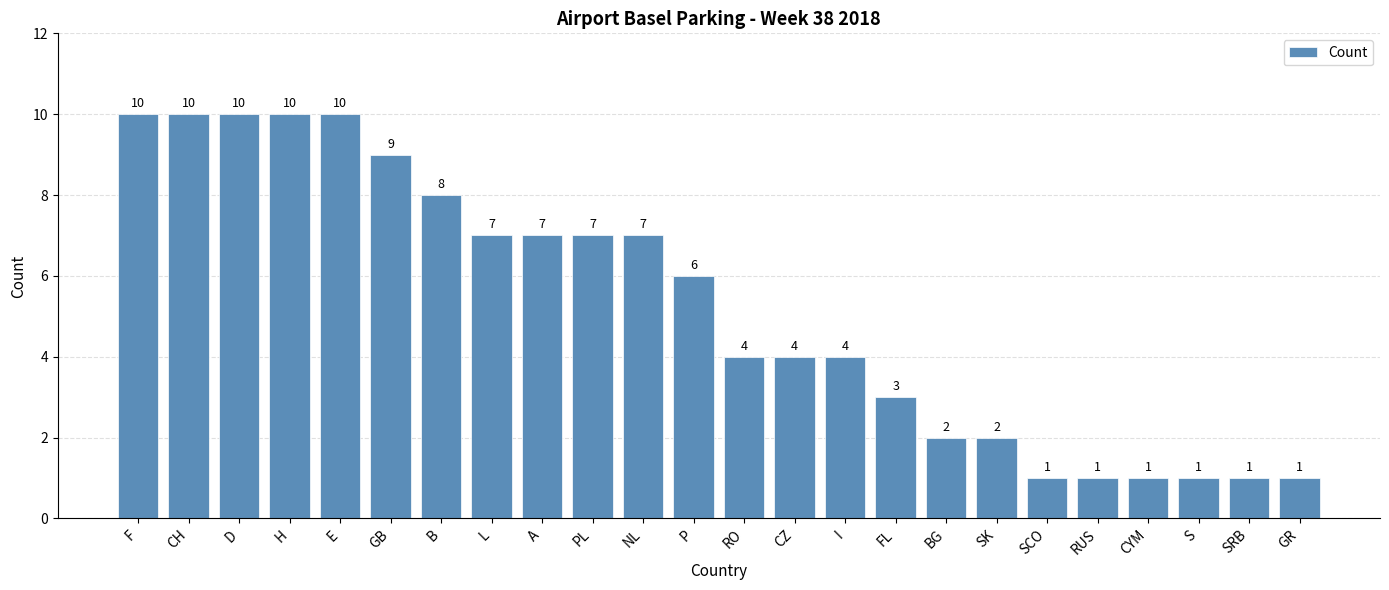

What is the greatest value displayed?

10